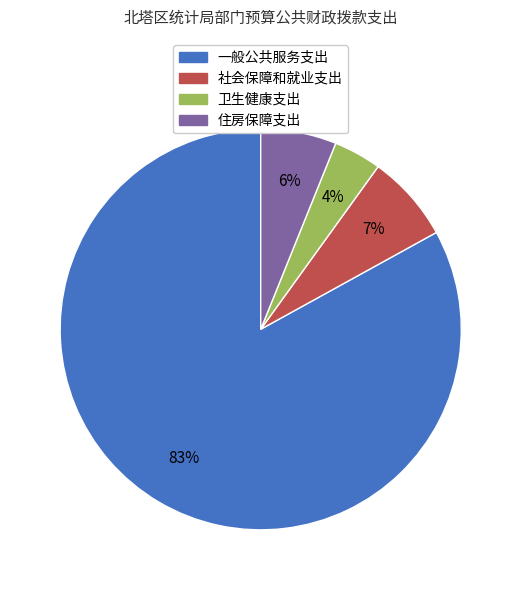

To the nearest percent, what is the difference between the 住房保障支出 and 卫生健康支出 slice percentages?

2%